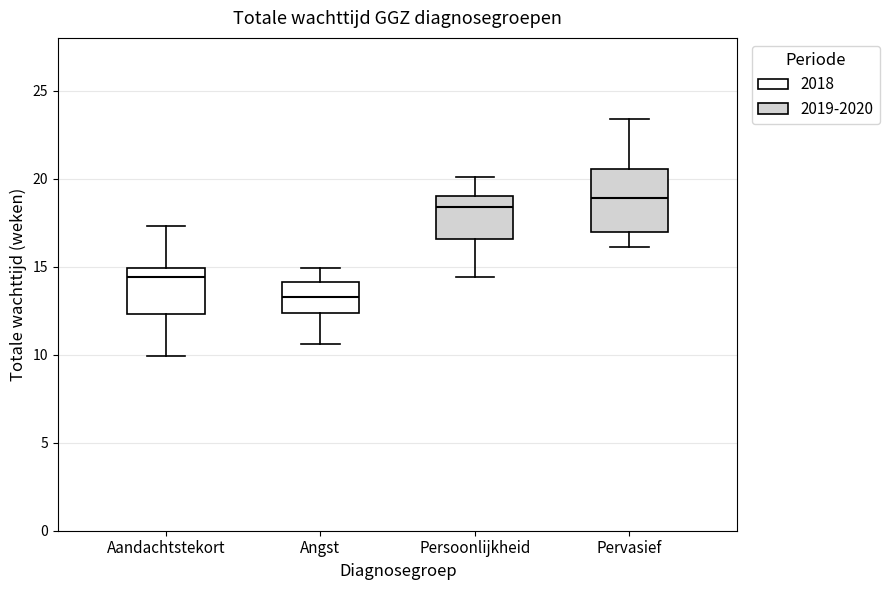

Where does the median line of the box for Aandachtstekort sit on the y-axis? The values are not printed on the chart, so give them approximately, as read against the axis.

14.5